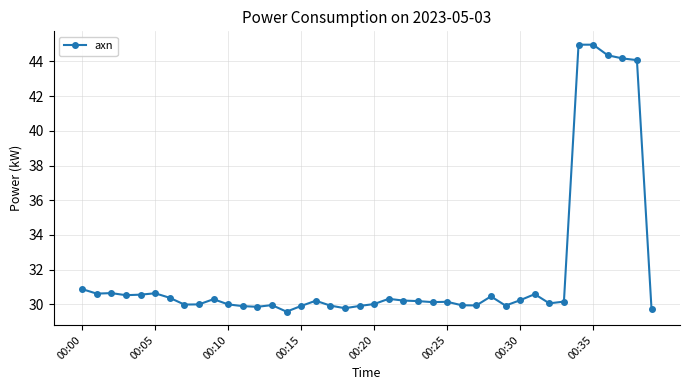

What is the smallest value displayed?

29.6